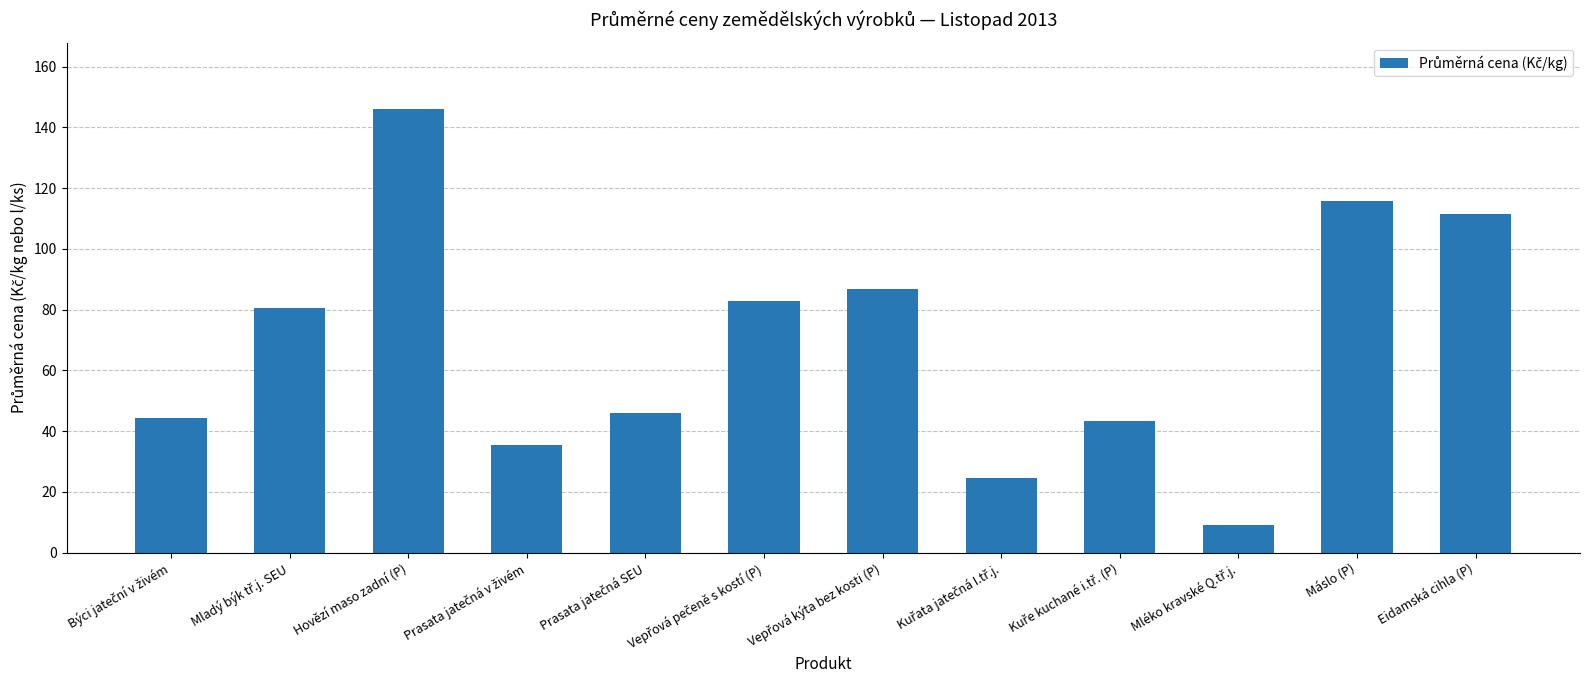

What is the difference between the maximum and minimum values?

136.9